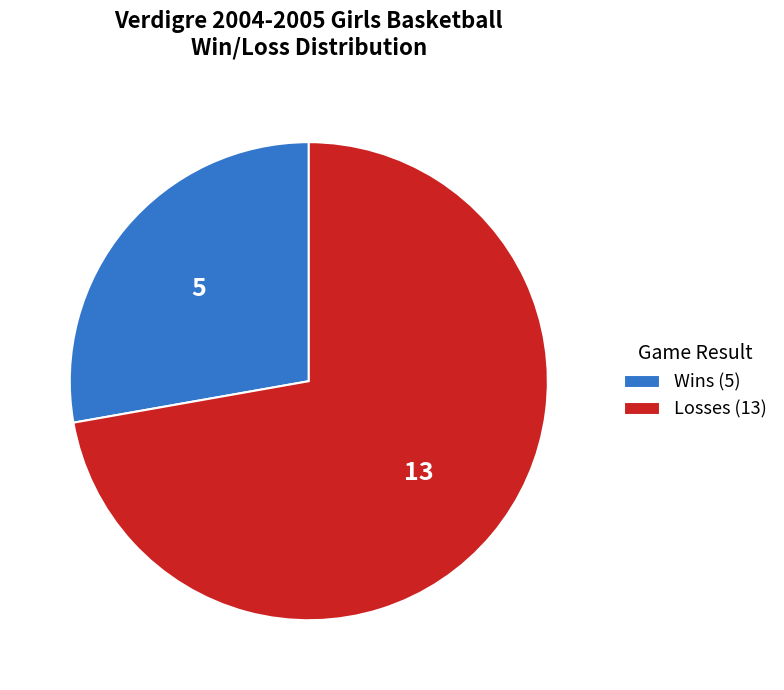

The Losses (13) slice represents 62% of the pie. True or false?

False